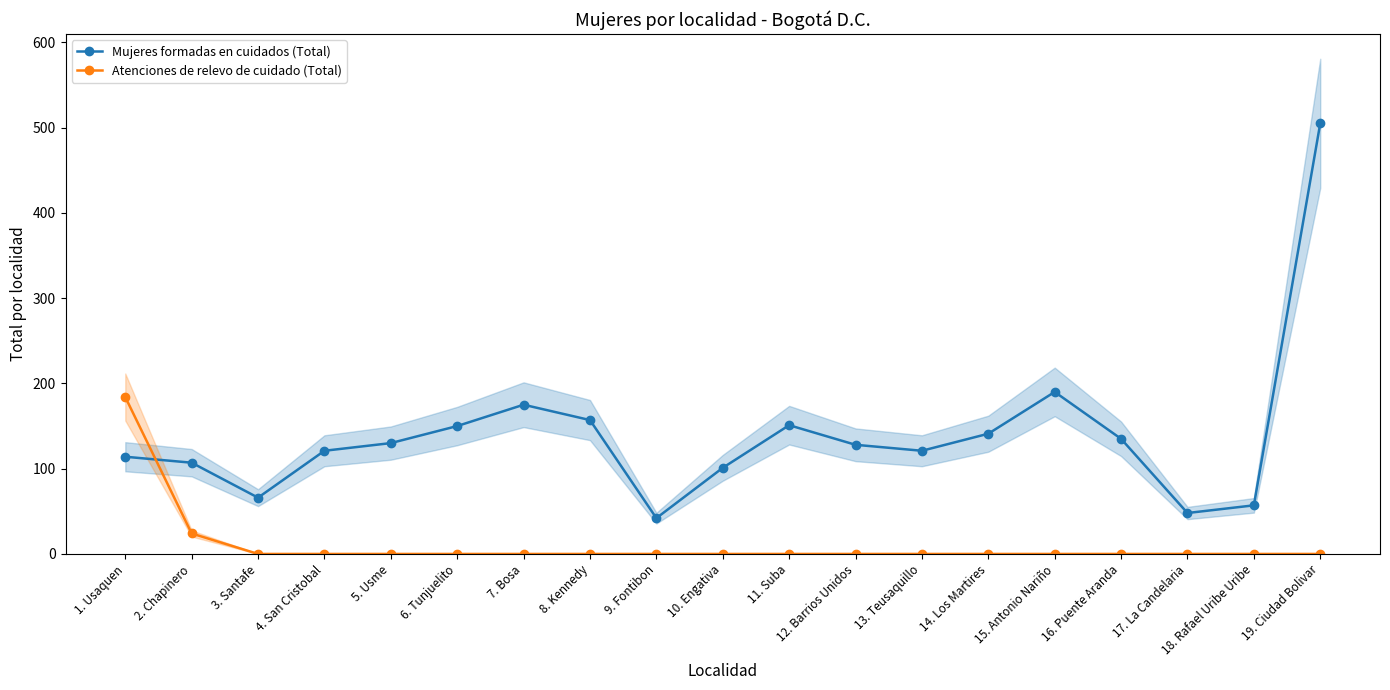

Between 8. Kennedy and 12. Barrios Unidos, which is larger?

8. Kennedy